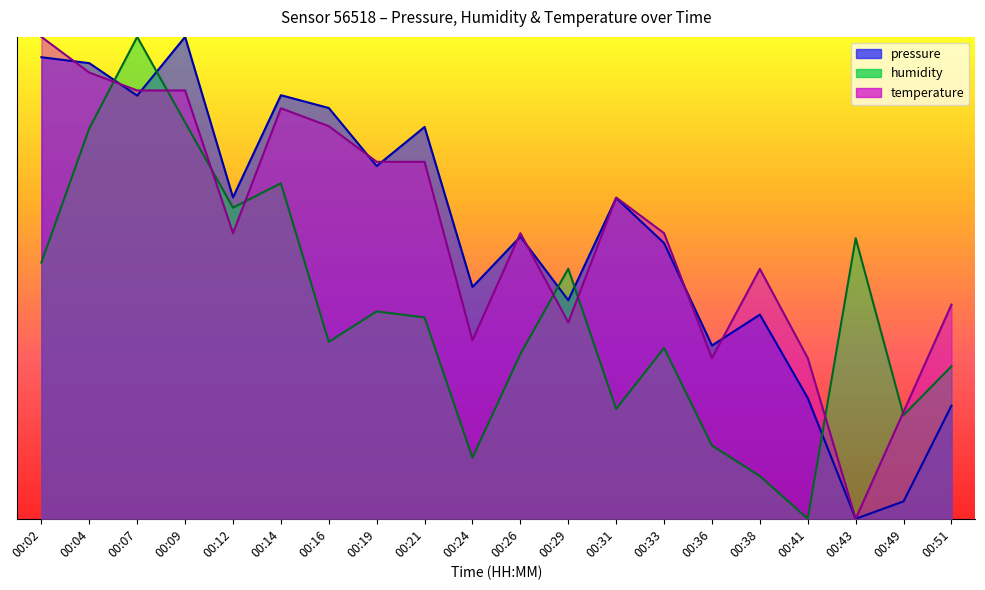

The value of humidity at 00:19 is 0.4. True or false?

True